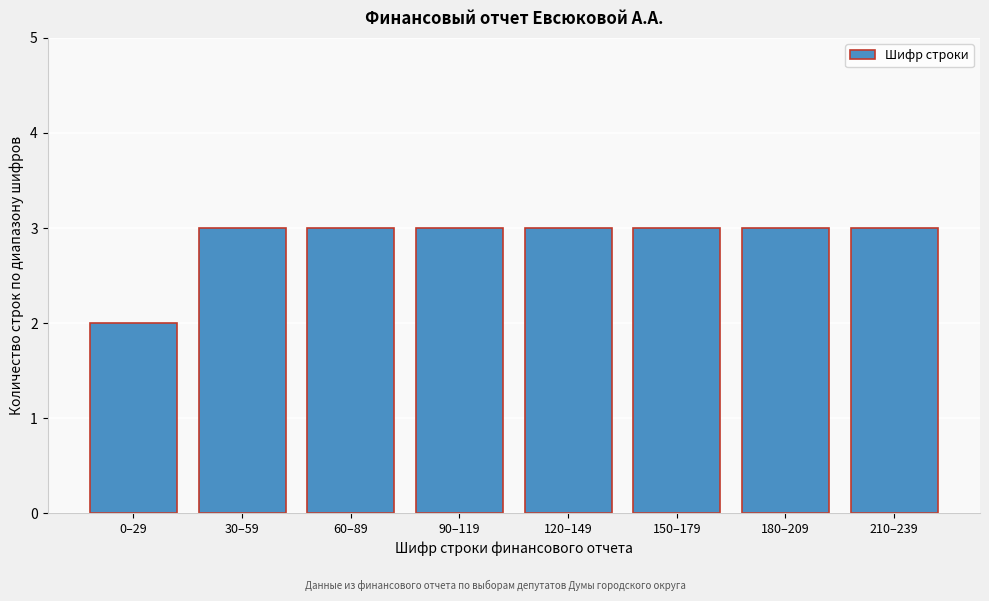

Reading right to left, what are all the values shown in this chart?

3	3	3	3	3	3	3	2